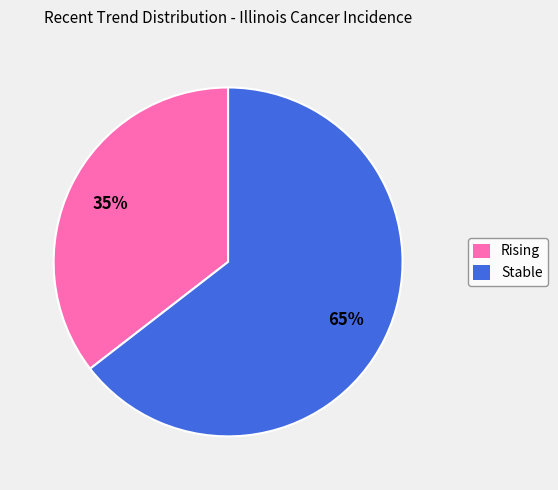

Between Stable and Rising, which is larger?

Stable